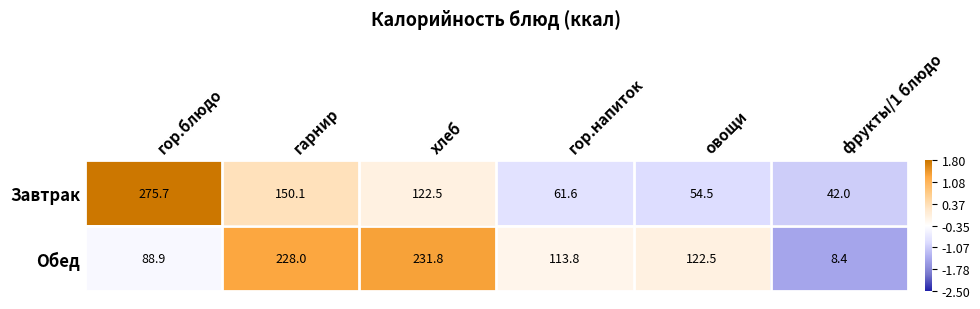

Reading left to right, what are all the values shown in this chart?

Завтрак: гор.блюдо=275.7	гарнир=150.1	хлеб=122.5	гор.напиток=61.6	овощи=54.5	фрукты/1 блюдо=42.0
Обед: гор.блюдо=88.9	гарнир=228.0	хлеб=231.8	гор.напиток=113.8	овощи=122.5	фрукты/1 блюдо=8.4